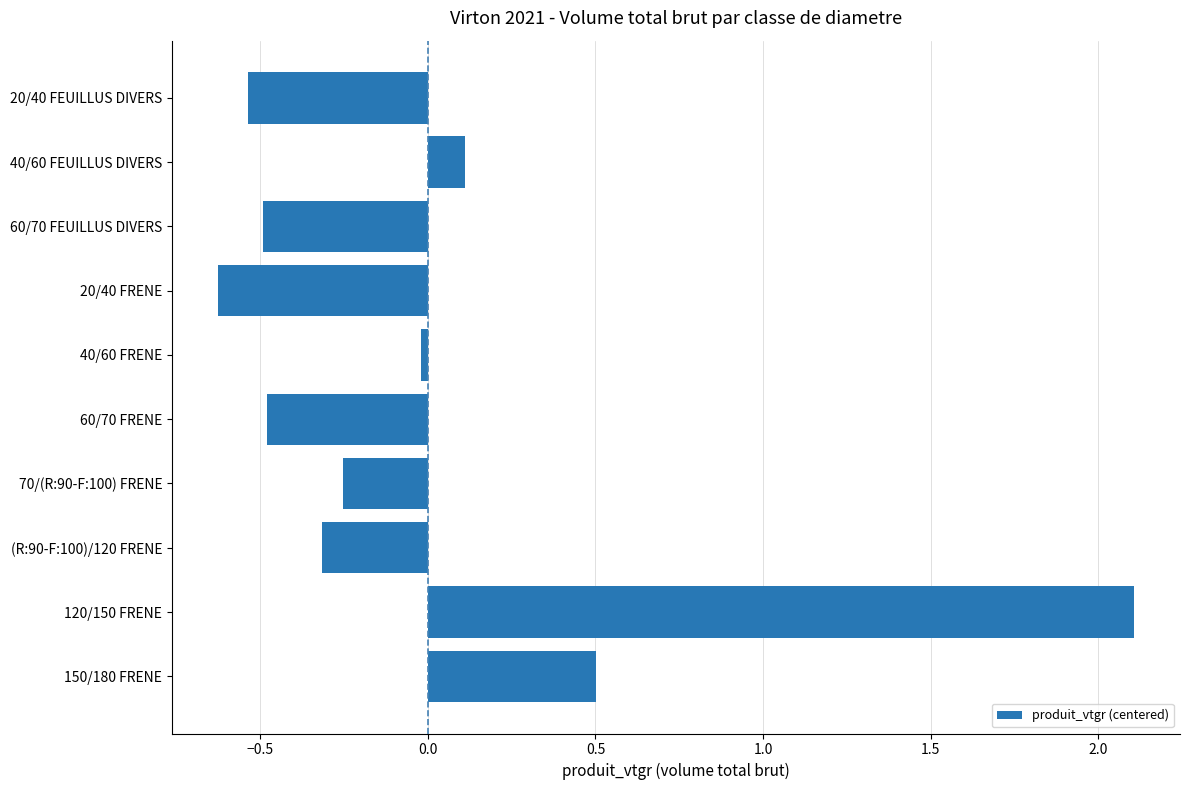

How many negative values are there?

7